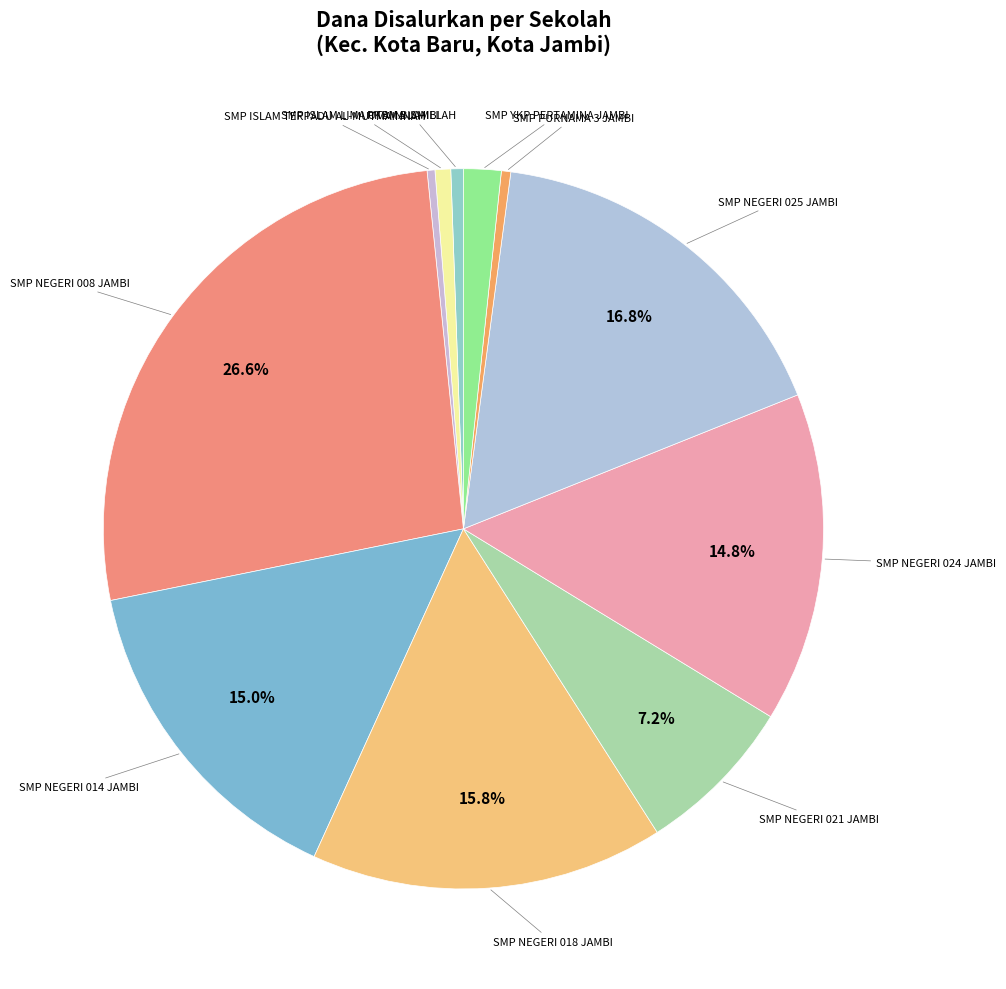

Which category has the biggest portion of the pie?

SMP NEGERI 008 JAMBI